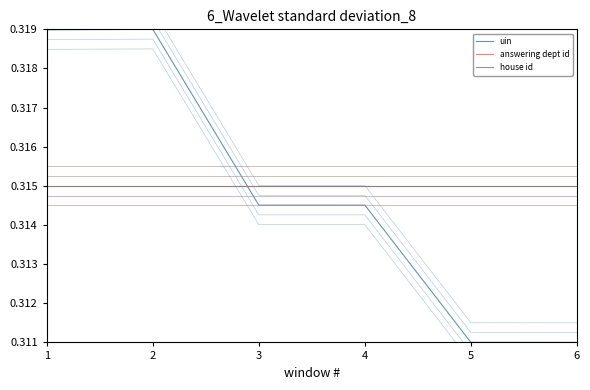

What is the average value of the house id series?

0.3